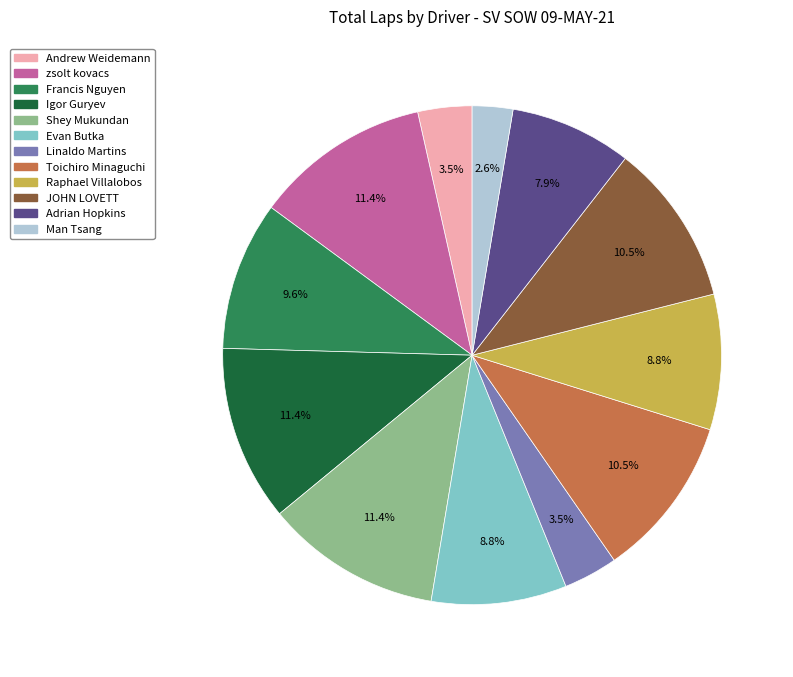

How many segments does this pie chart have?

12